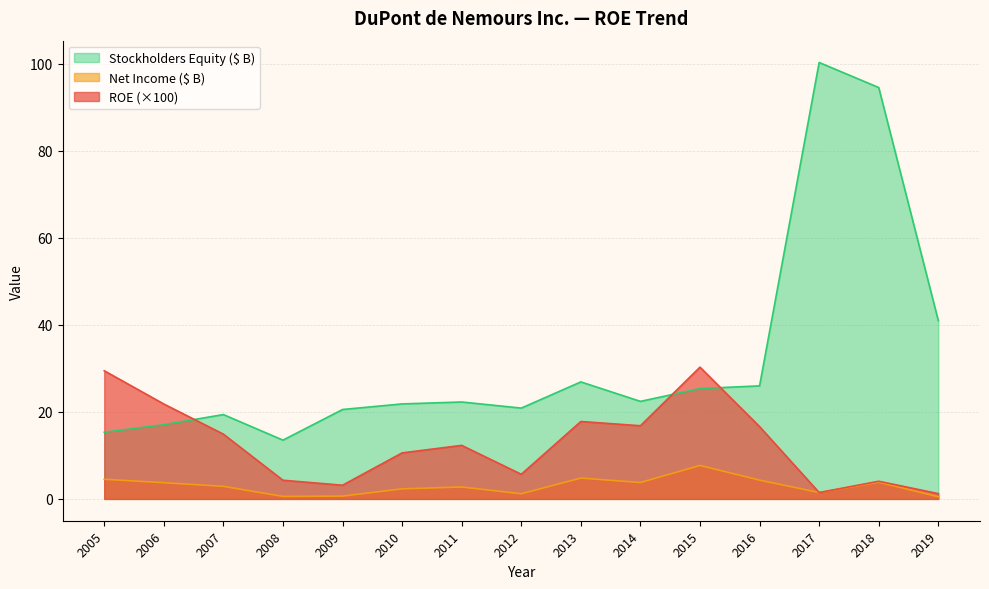

True or false: Net Income (B) has more than 2 interior local peaks.

True